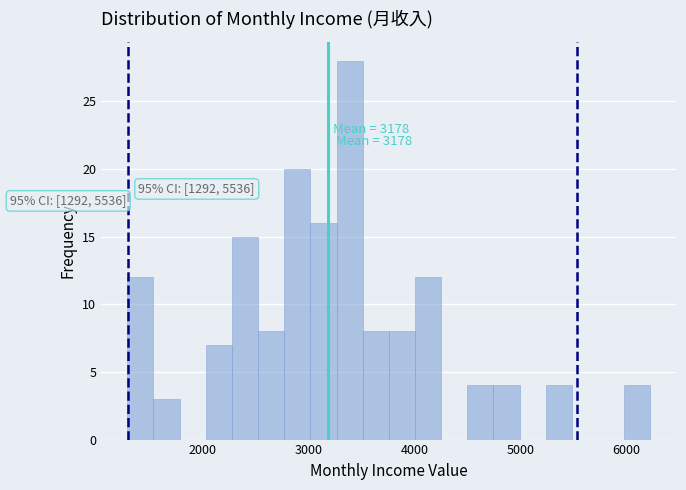

Read against the x-axis, roughly where is the centre of the tallest bar?

3400